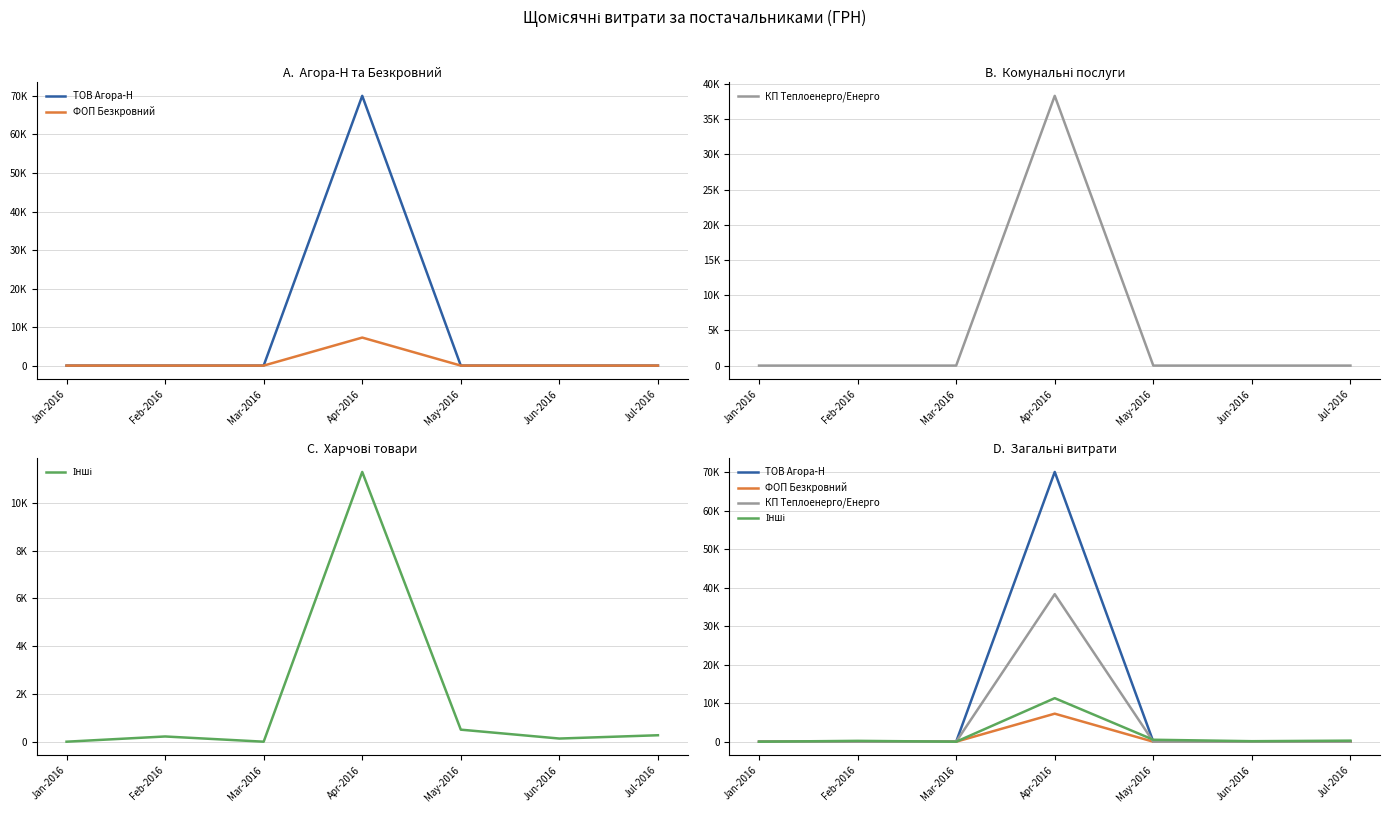

Does the chart have visible grid lines?

Yes